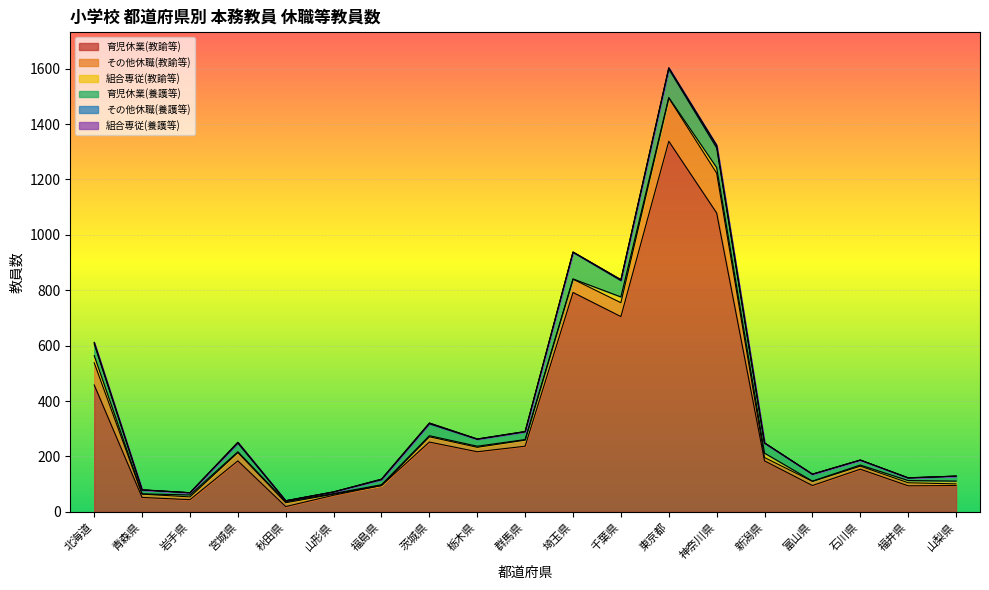

List the labels in order of その他休職(教諭等) value, largest first.

東京都, 神奈川県, 北海道, 千葉県, 埼玉県, 宮城県, 群馬県, 茨城県, 栃木県, 富山県, 秋田県, 青森県, 新潟県, 石川県, 福井県, 岩手県, 山梨県, 山形県, 福島県